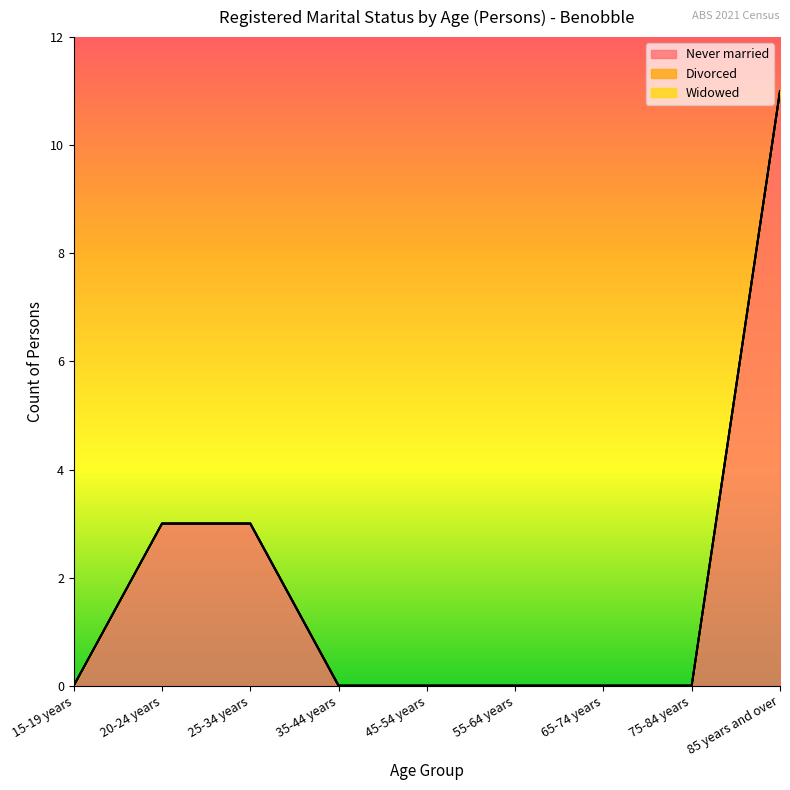

True or false: Divorced and Widowed intersect in this chart.

False